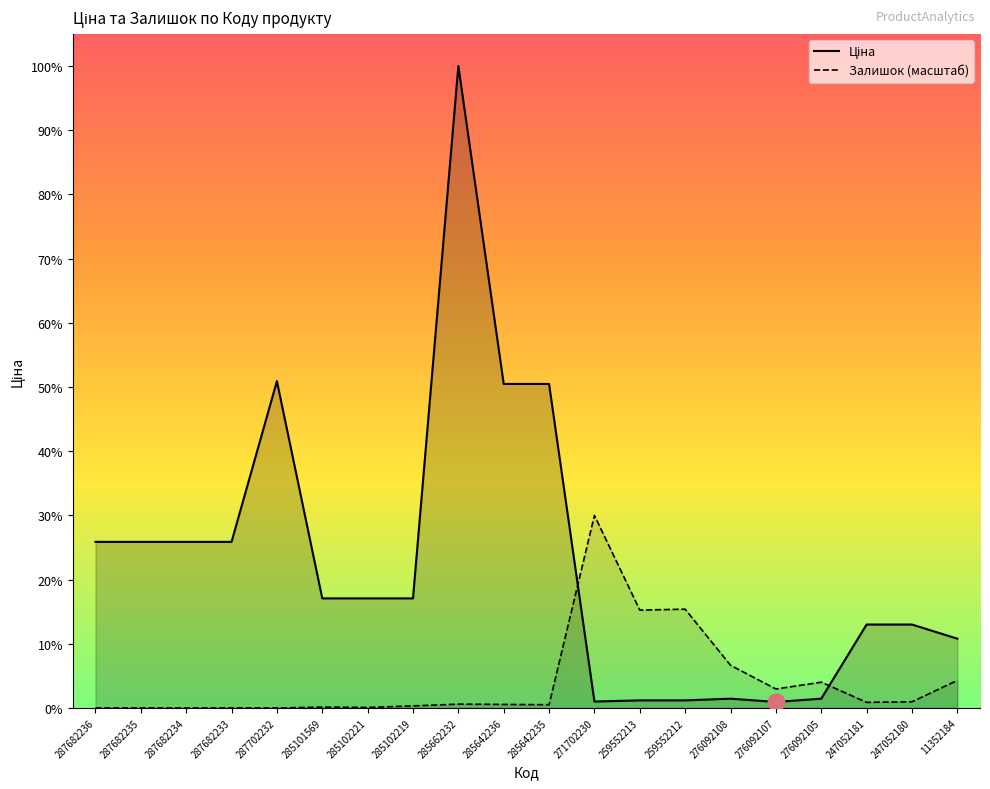

What is the label of the 7th point from the right?

259552212